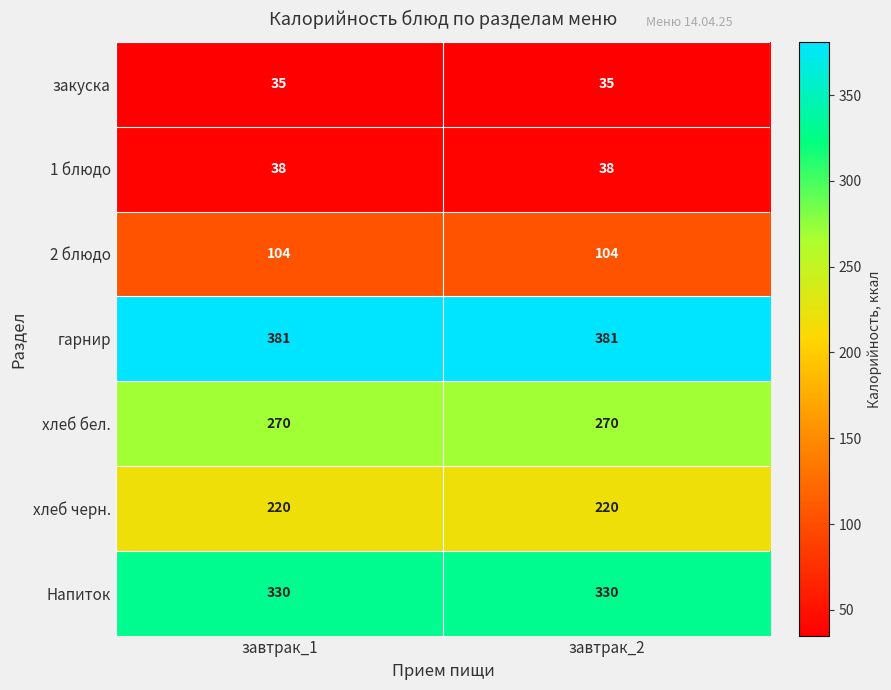

Which series has the largest total across all categories?

гарнир